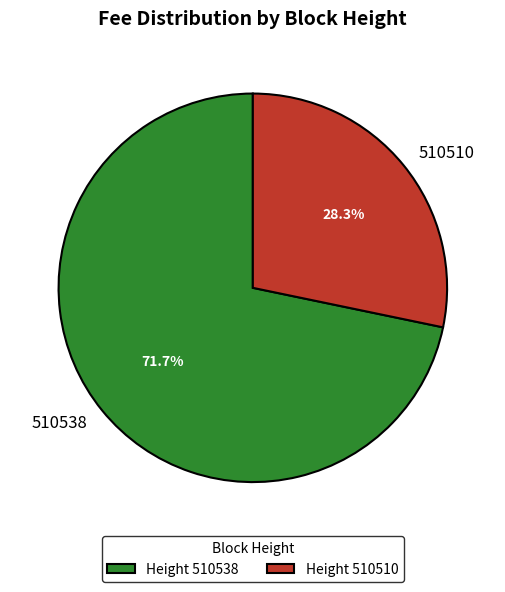

To the nearest percent, what is the difference between the largest and smallest slice percentages?

43%